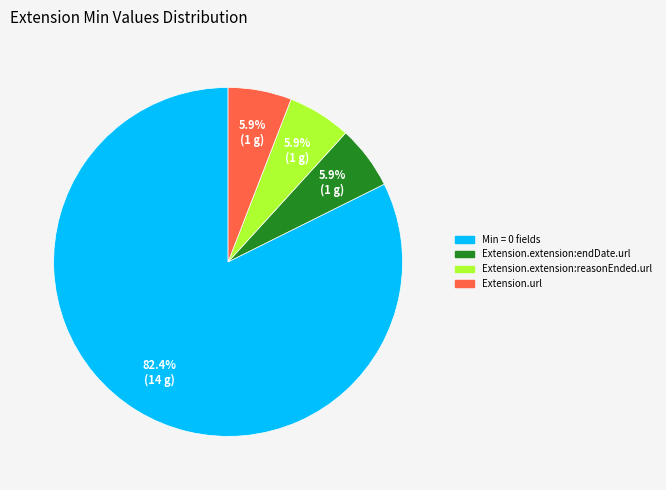

Is there any slice that represents more than half of the pie?

Yes